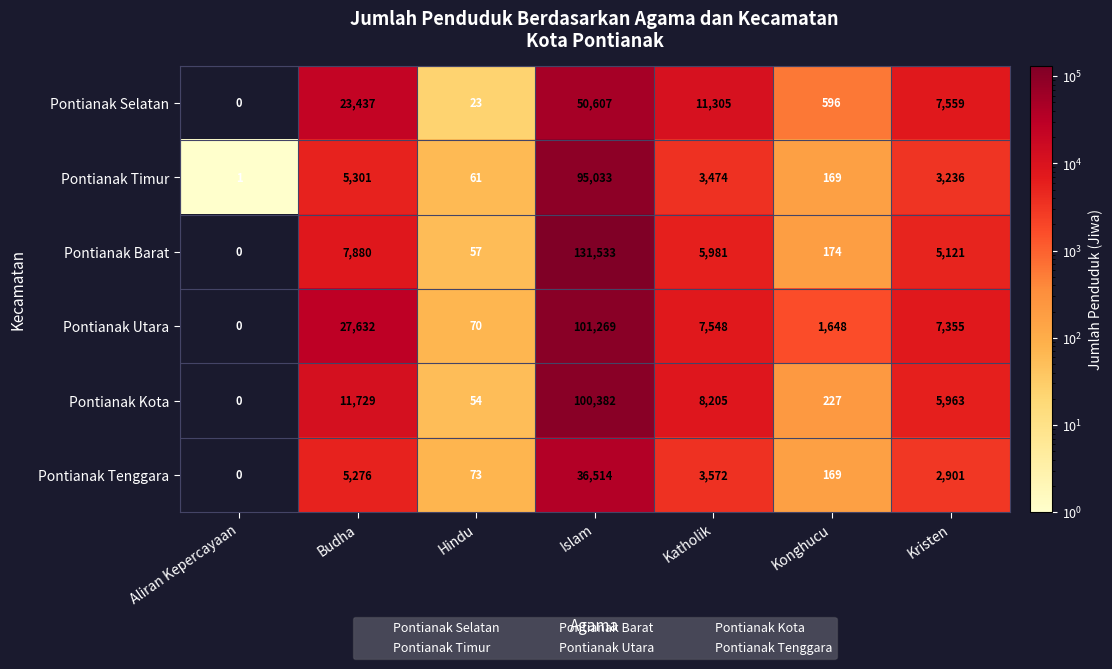

The Pontianak Utara series shows 7355 at Kristen. True or false?

True